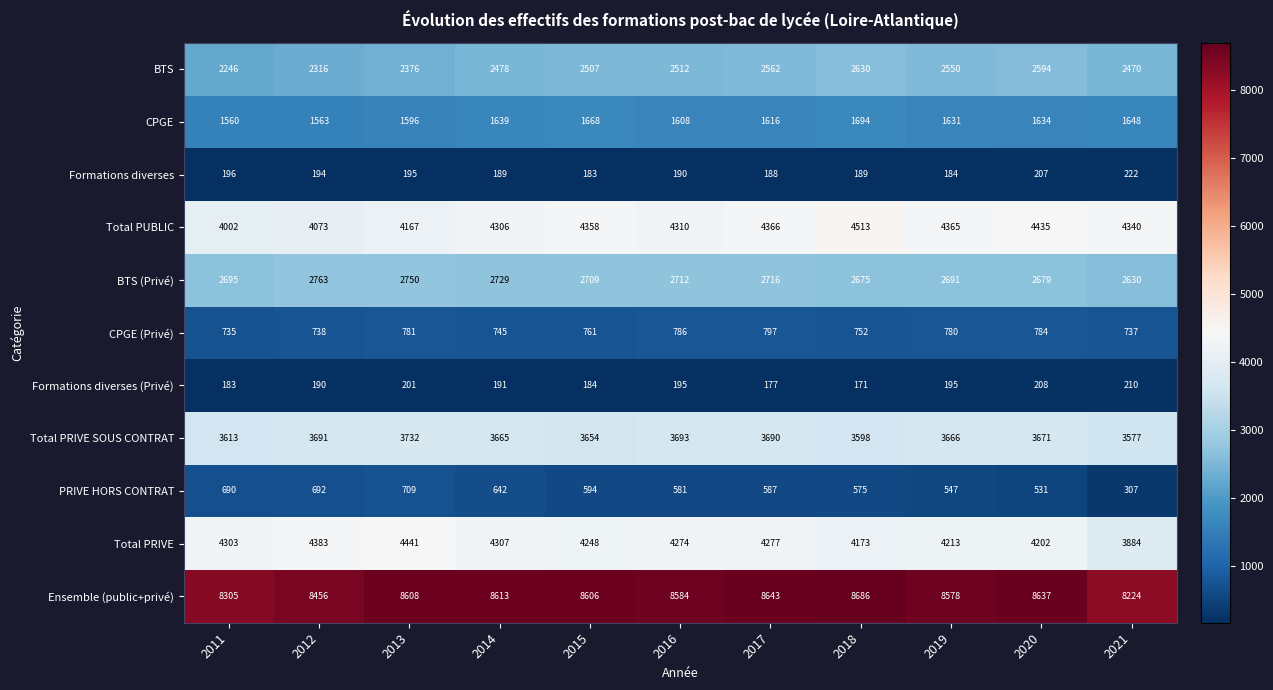

At how many categories does at least one series exceed 1877?

11